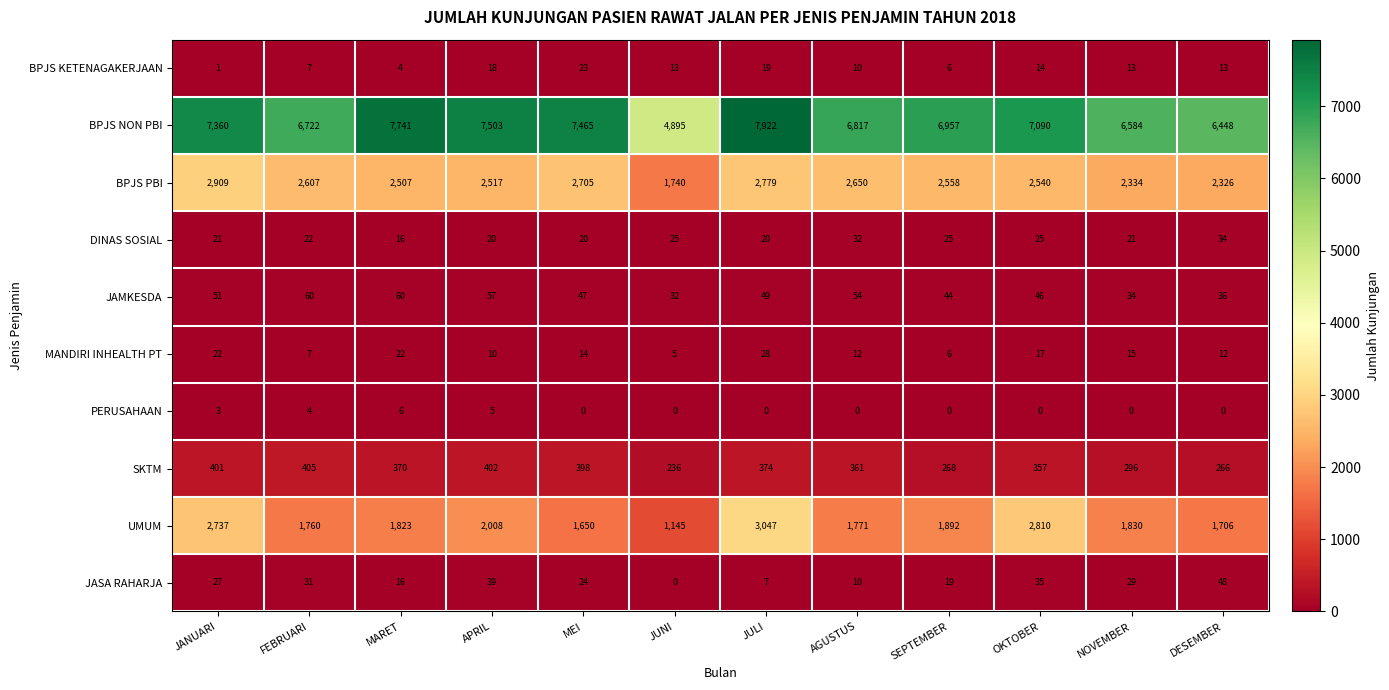

Where does the BPJS NON PBI series first go above 7090?

JANUARI